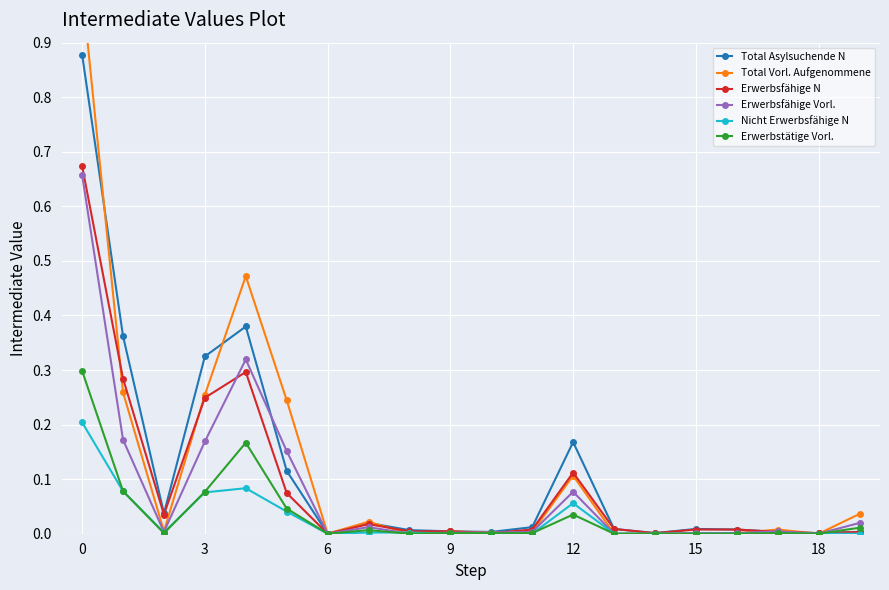

Is it true that Erwerbstätige Vorl. equals 0.3 at 0?

True